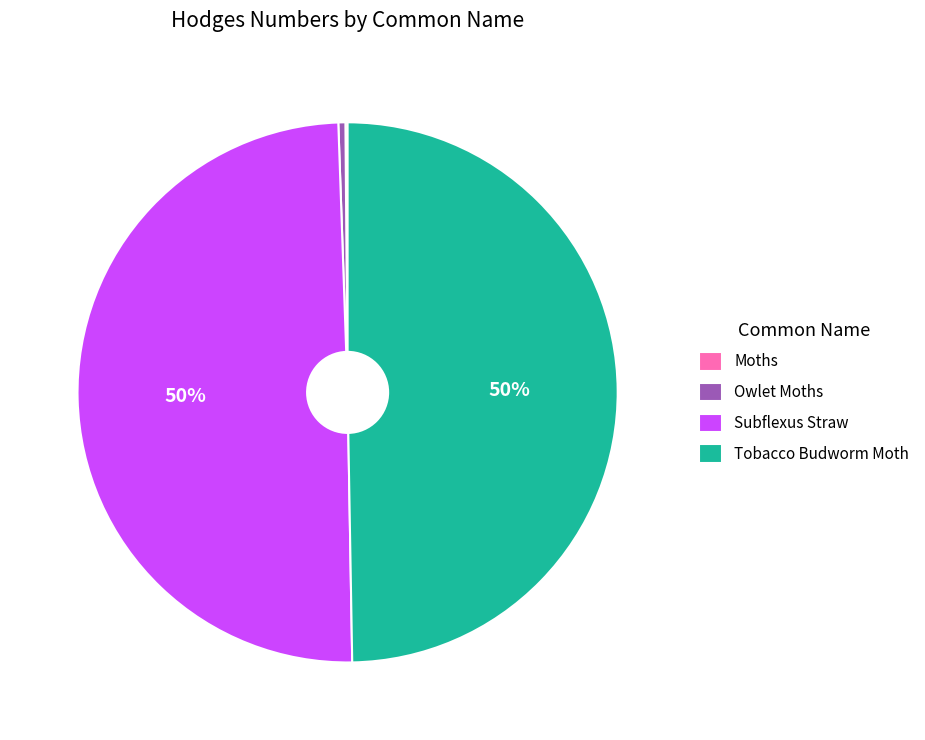

To the nearest percent, what is the average slice percentage?

25%